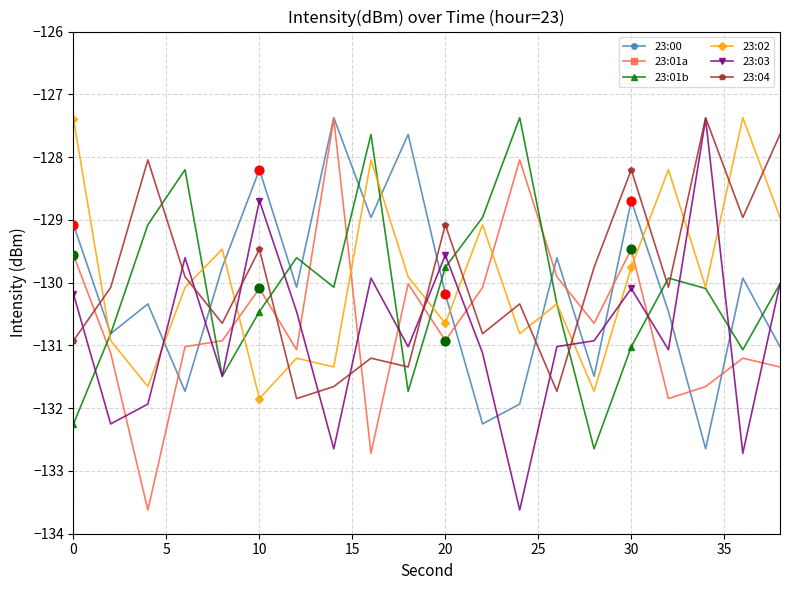

What is the smallest value displayed?

-133.6